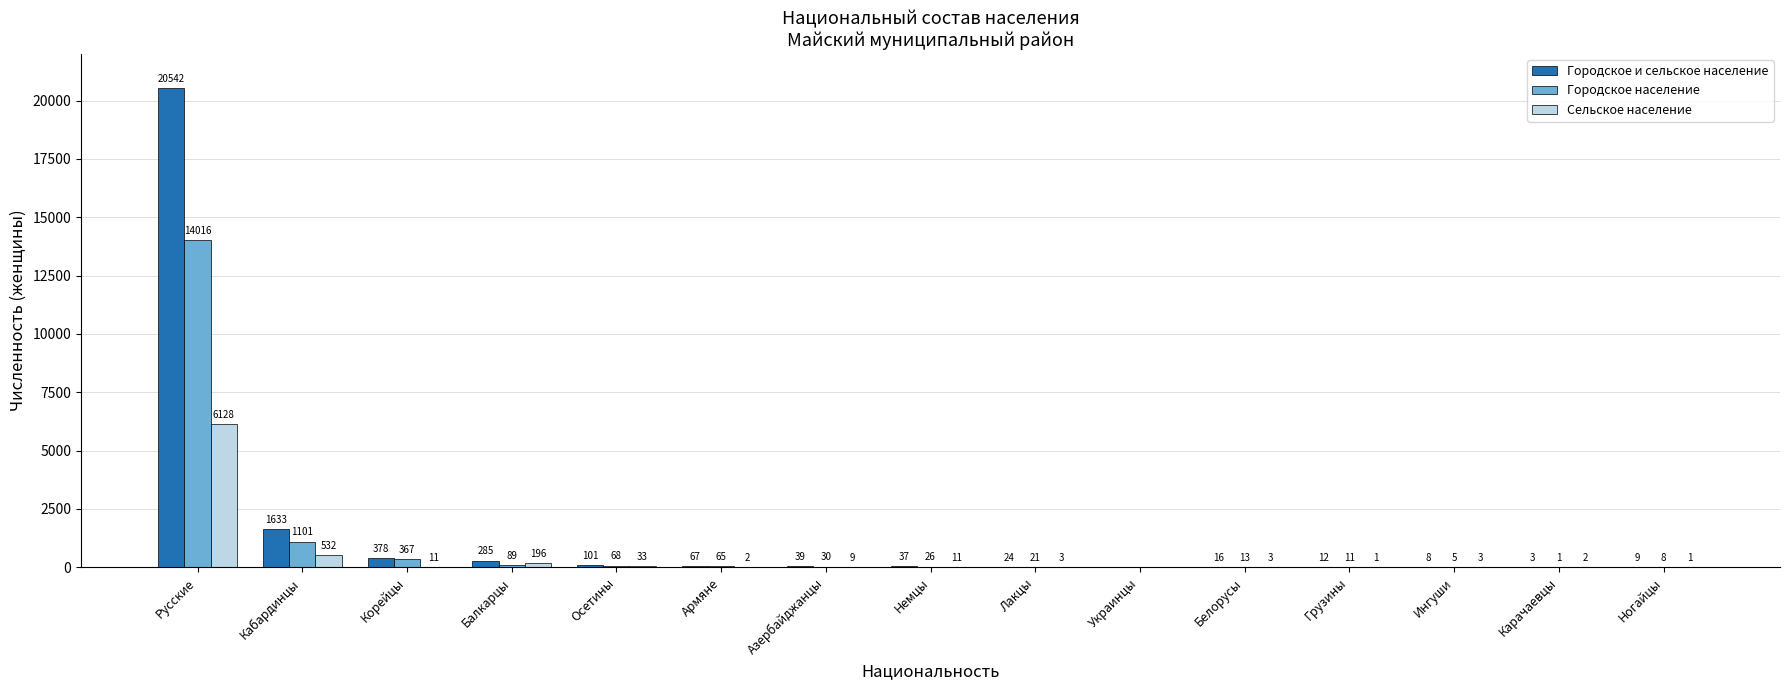

The value of Городское население at Балкарцы is 89. True or false?

True